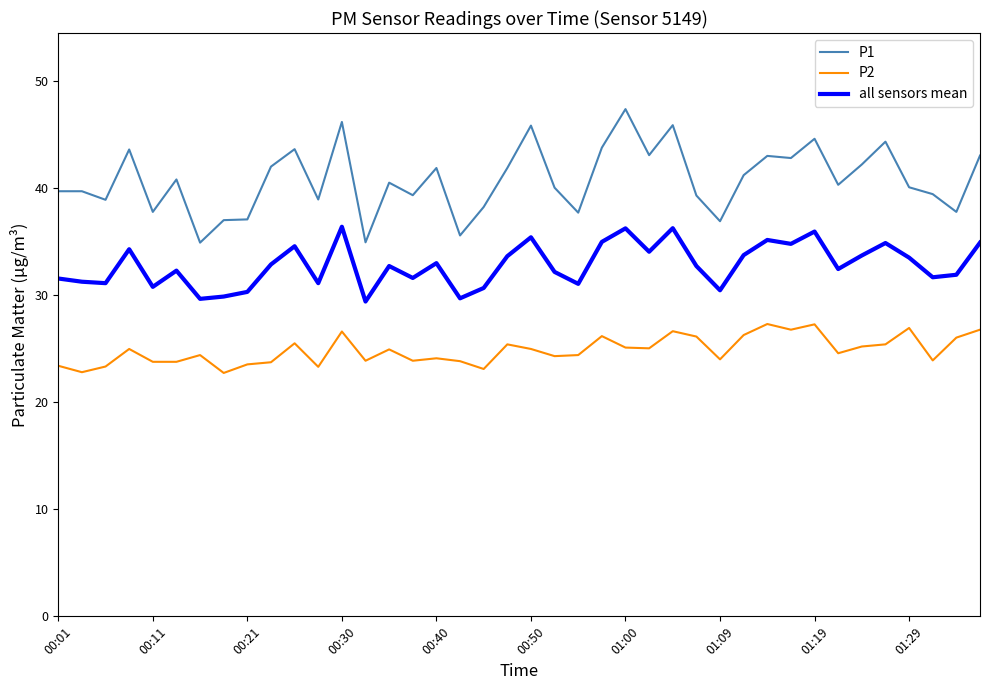

Which series has the widest spread of values?

P1